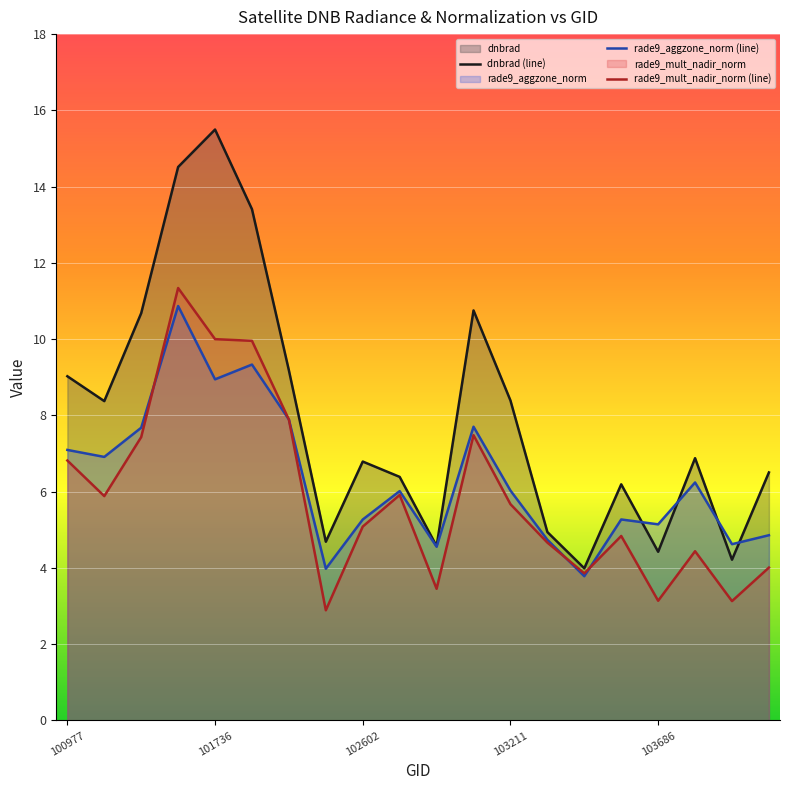

What is the label of the 20th point from the right?

100977